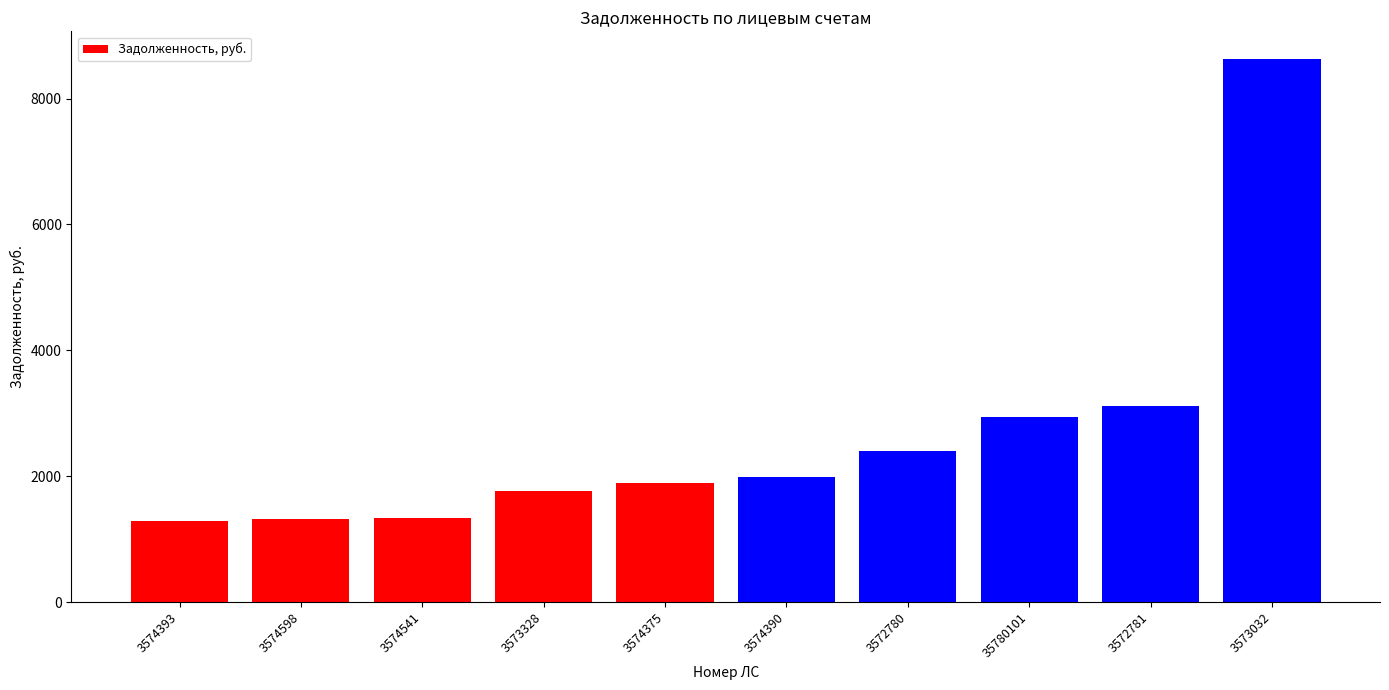

Between 3572781 and 3574598, which is larger?

3572781